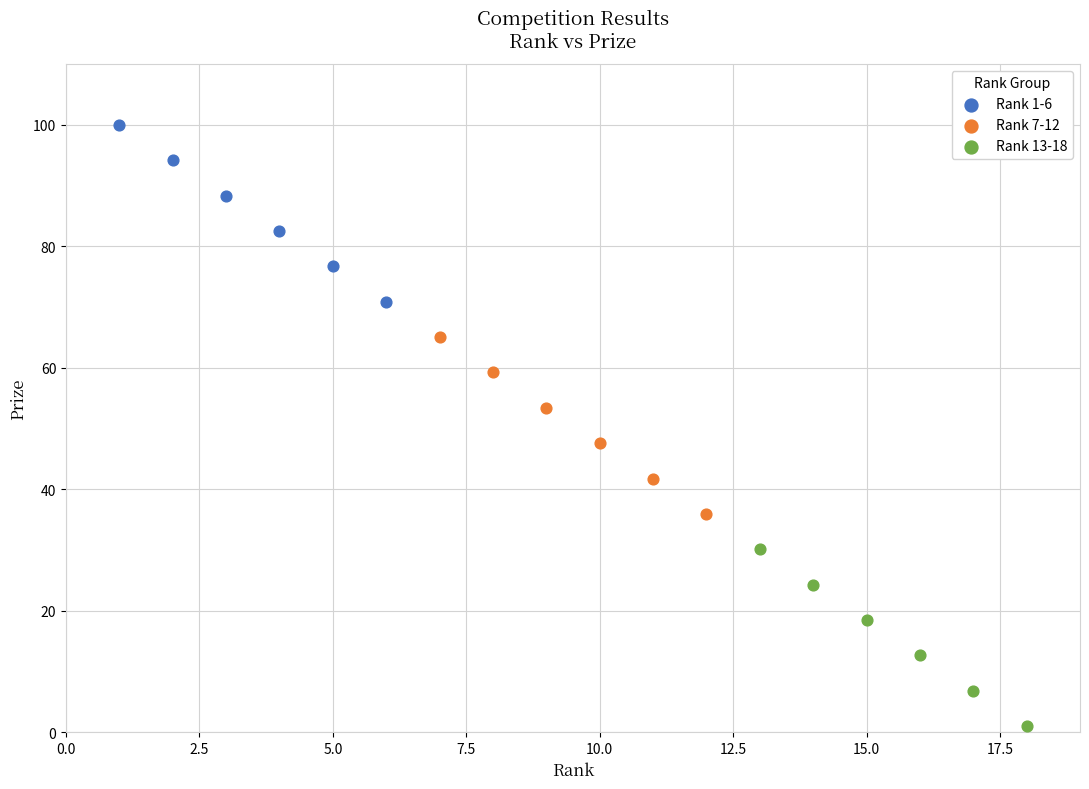

Which series contains the lowest Y value?

Rank 13-18